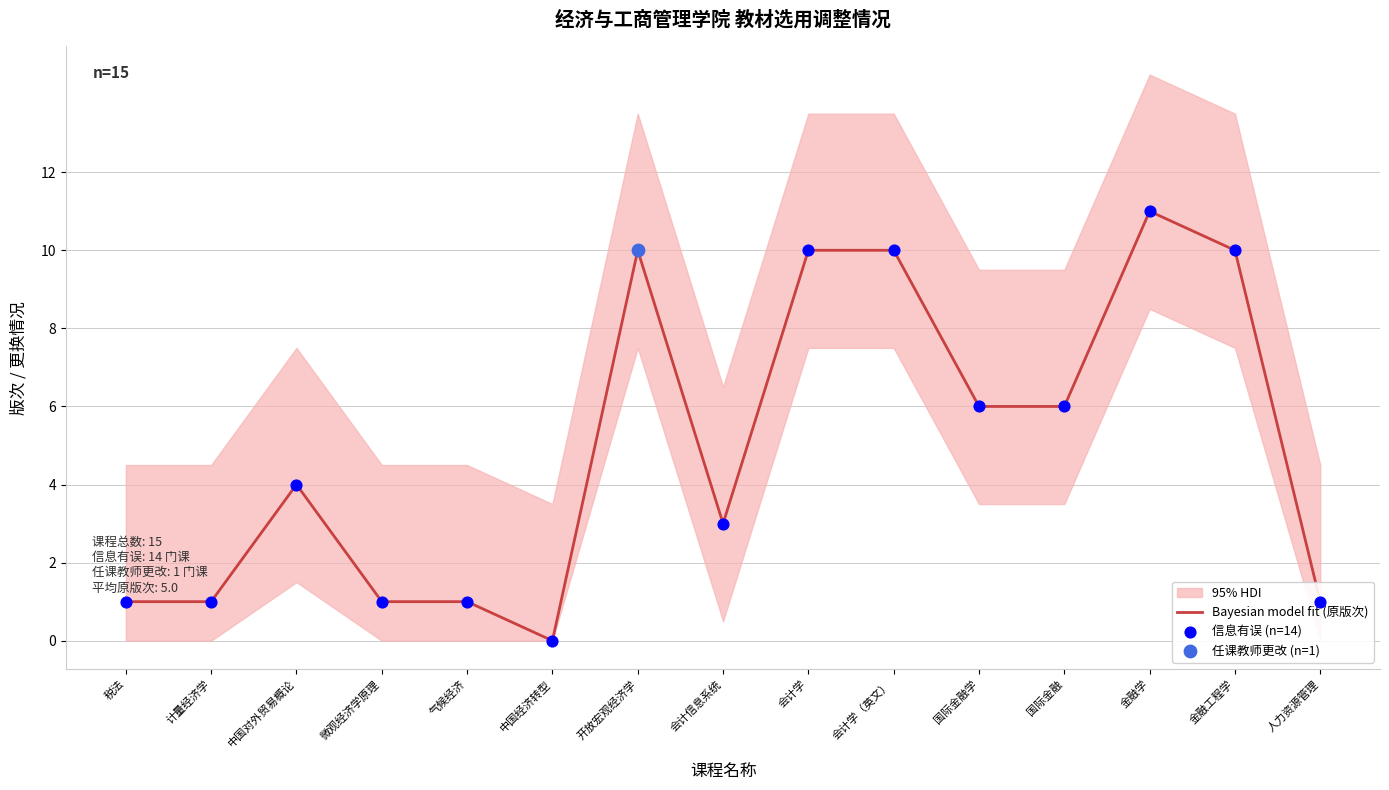

At how many categories does at least one series exceed 7?

5